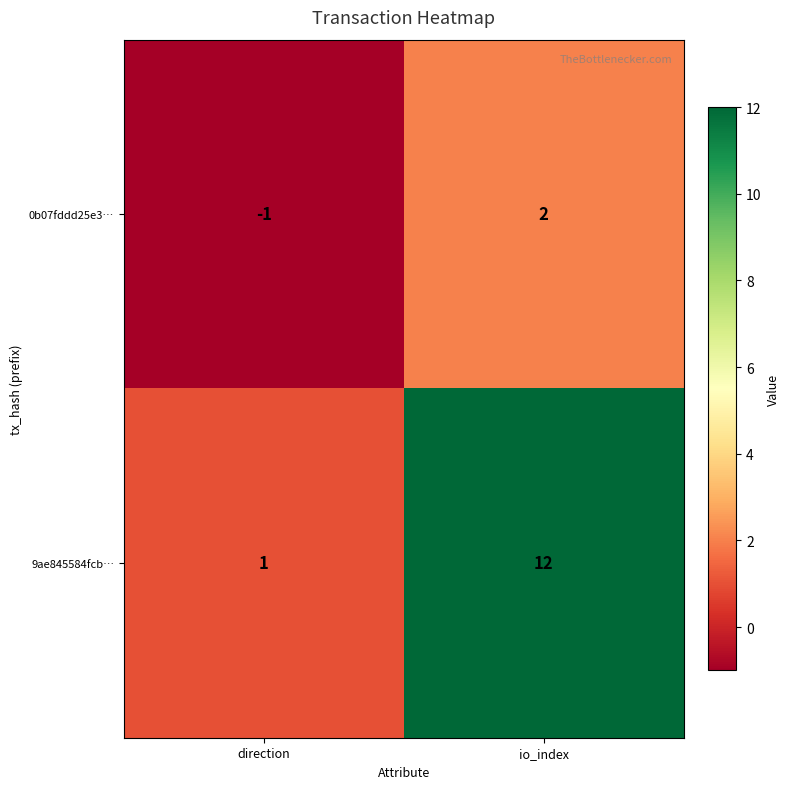

What is the difference between the maximum and minimum values in the 0b07fddd25e3… series?

3